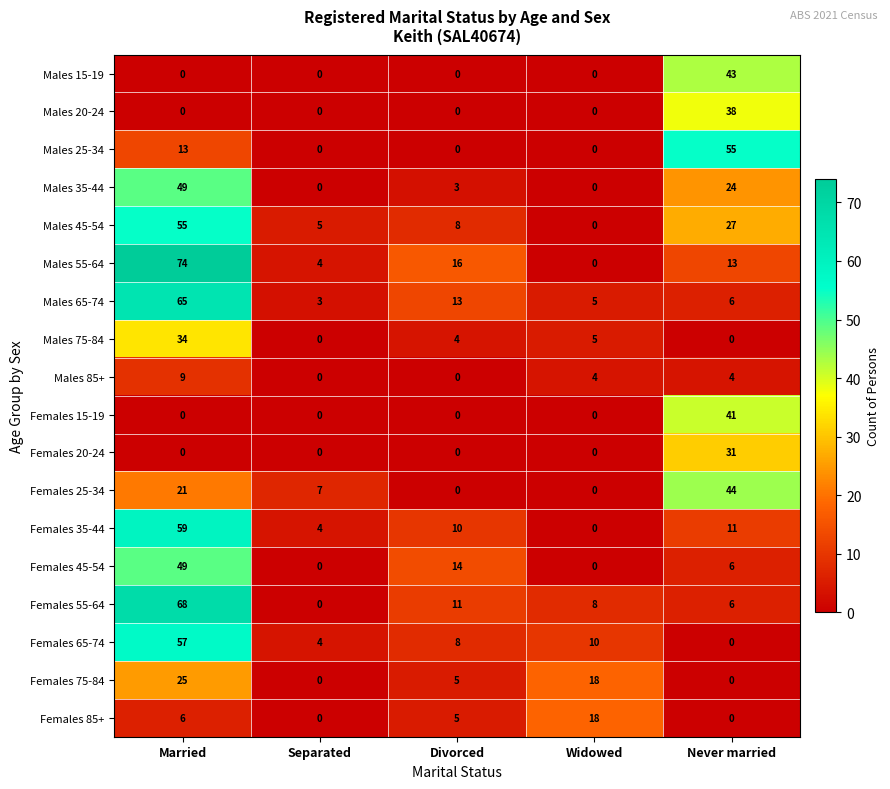

Which series changed the most between Married and Separated?

Males 55-64